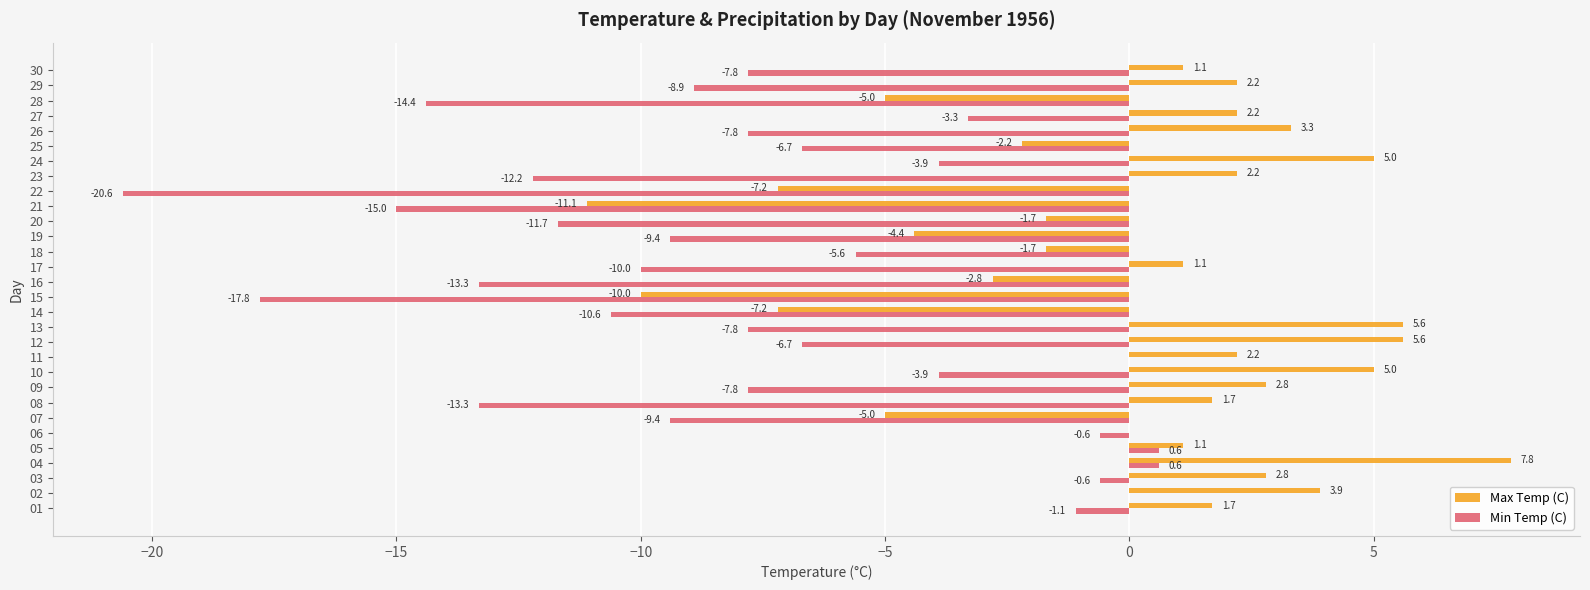

Count the number of data series in this chart.

2